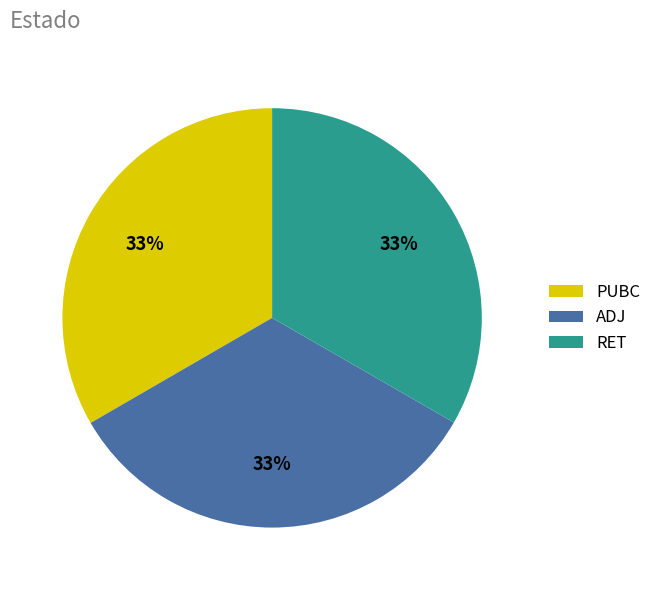

To the nearest percent, what is the combined percentage of RET and ADJ?

67%